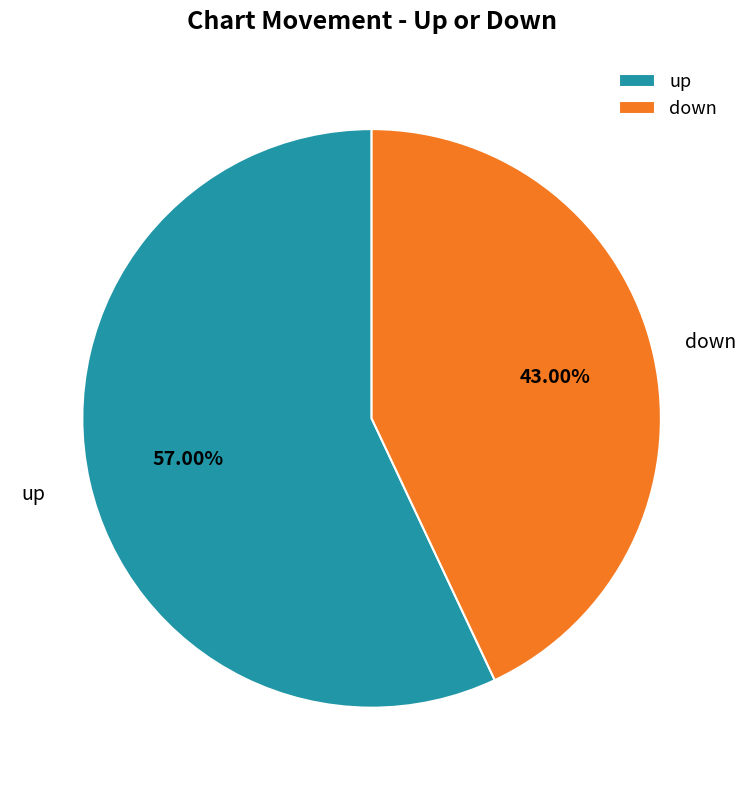

Is there any slice that represents more than half of the pie?

Yes